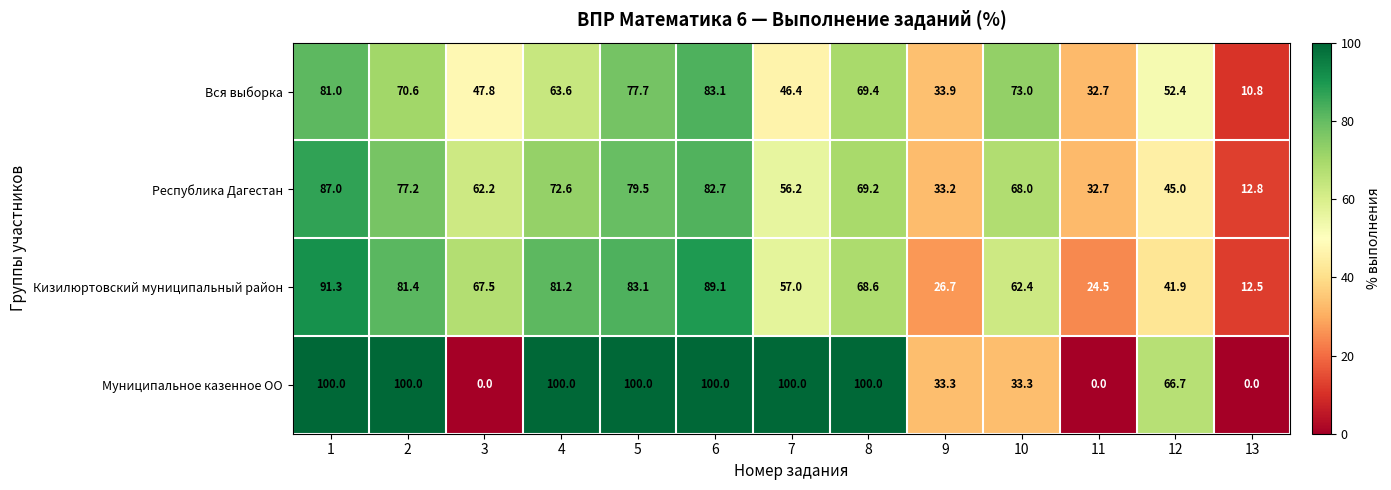

Which series has the largest total across all categories?

Муниципальное казенное ОО